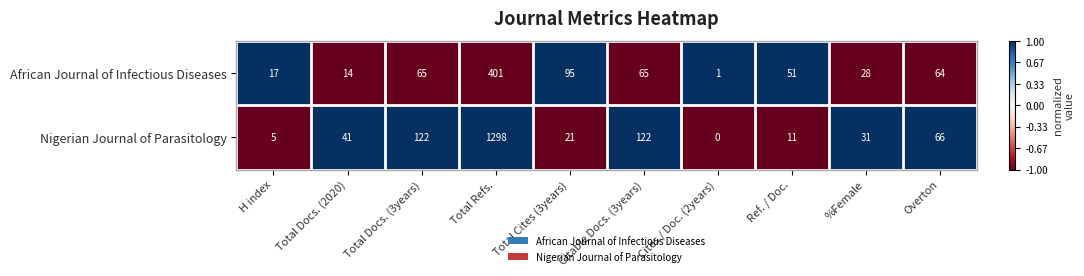

What is the total value across all series at Citable Docs. (3years)?

187